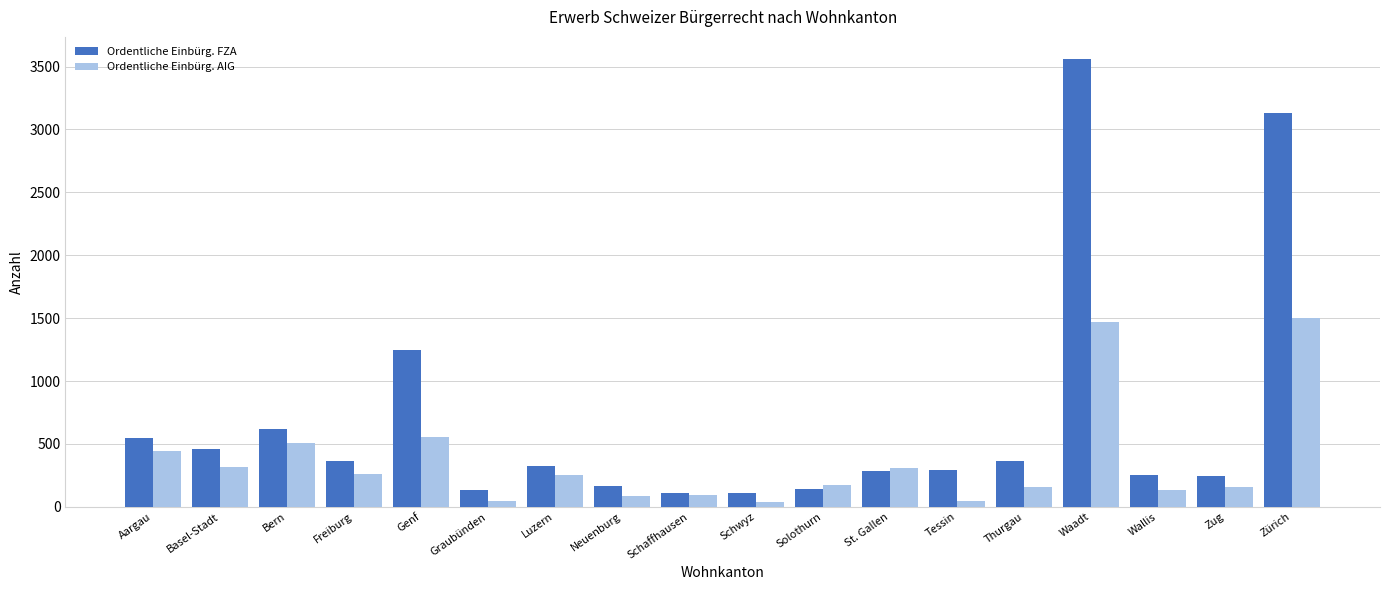

What position from the right is Tessin?

6